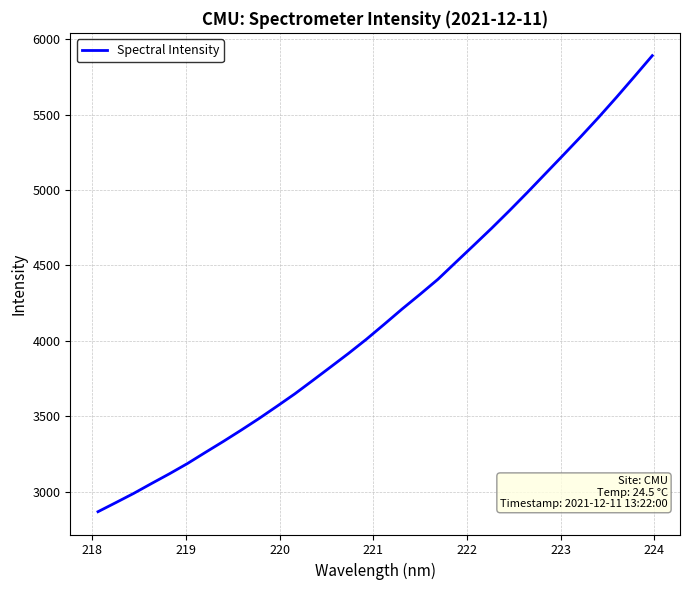

What is the average value?

4173.4